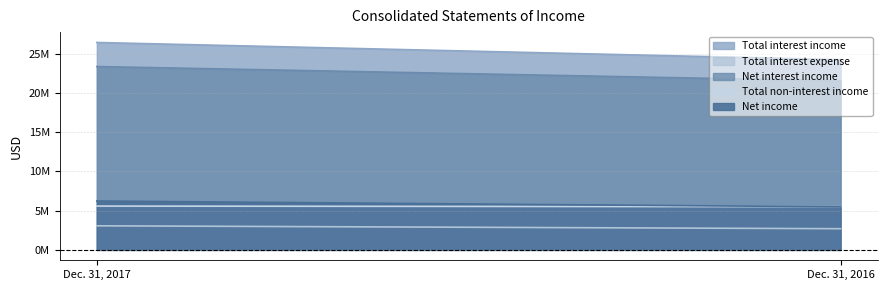

How many Total interest income values are between 24248114 and 26440949?

2